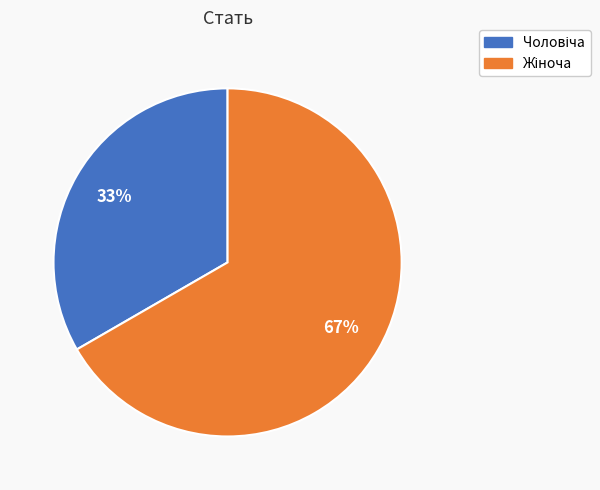

Is there any slice that represents more than half of the pie?

Yes